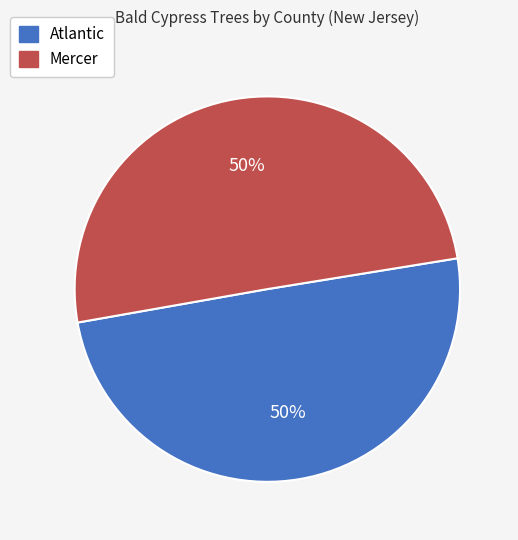

The Mercer slice represents 62% of the pie. True or false?

False